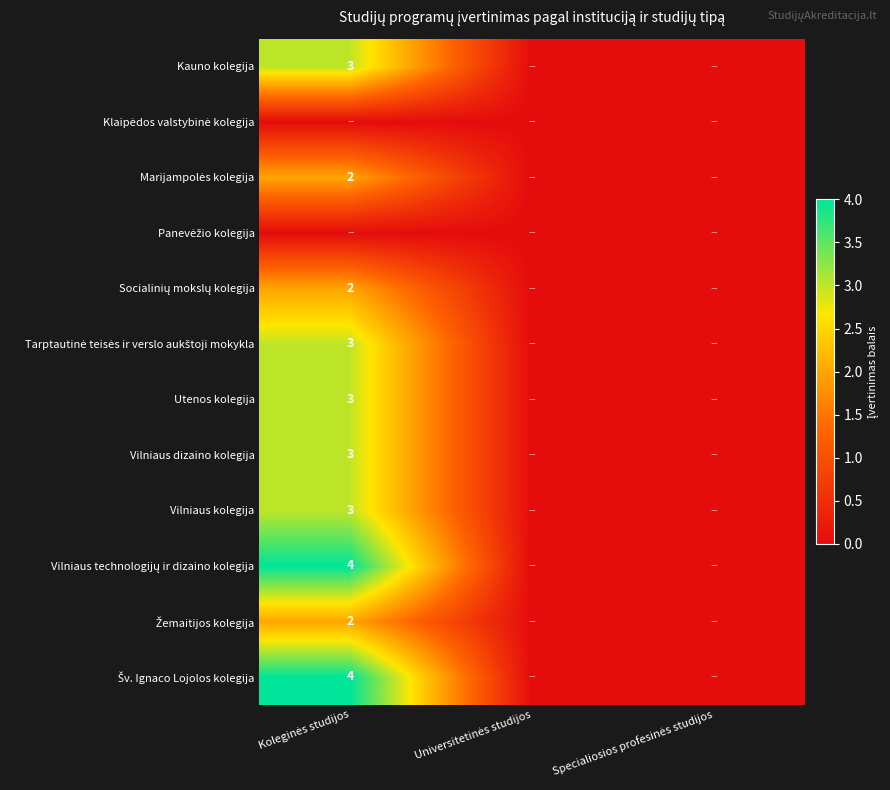

At which label is Vilniaus technologijų ir dizaino kolegija closest to 2?

Koleginės studijos